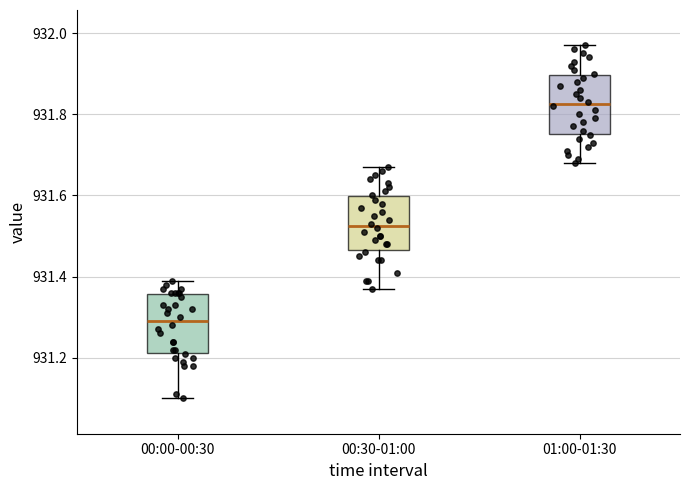

Reading left to right, read every box against the y-axis: the position of its median line, the range the box covers, and the ends of its whiskers. The values are not printed on the chart, so give them approximately, as read against the axis.

00:00-00:30: median 931.30, box 931.22 to 931.36, whiskers 931.10 to 931.40
00:30-01:00: median 931.52, box 931.46 to 931.60, whiskers 931.38 to 931.68
01:00-01:30: median 931.82, box 931.76 to 931.90, whiskers 931.68 to 931.98